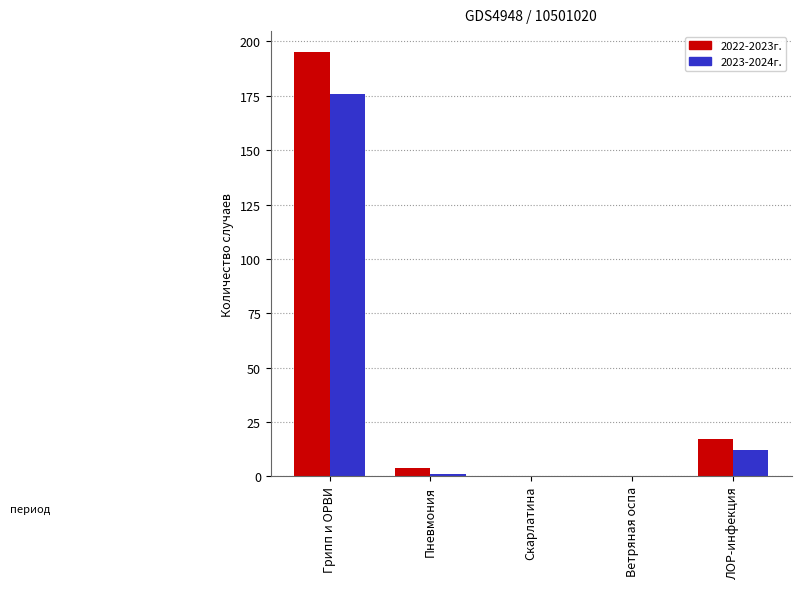

At which label is 2023-2024г. closest to 88?

ЛОР-инфекция